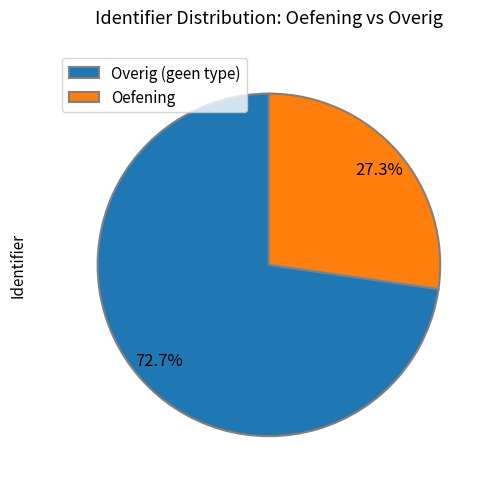

Rank the categories by value from lowest to highest.

Oefening, Overig (geen type)